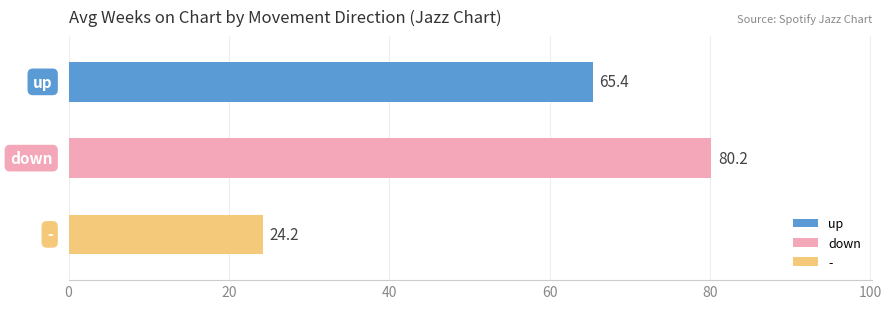

The value of Average Peak Position at up is 3.5. True or false?

False